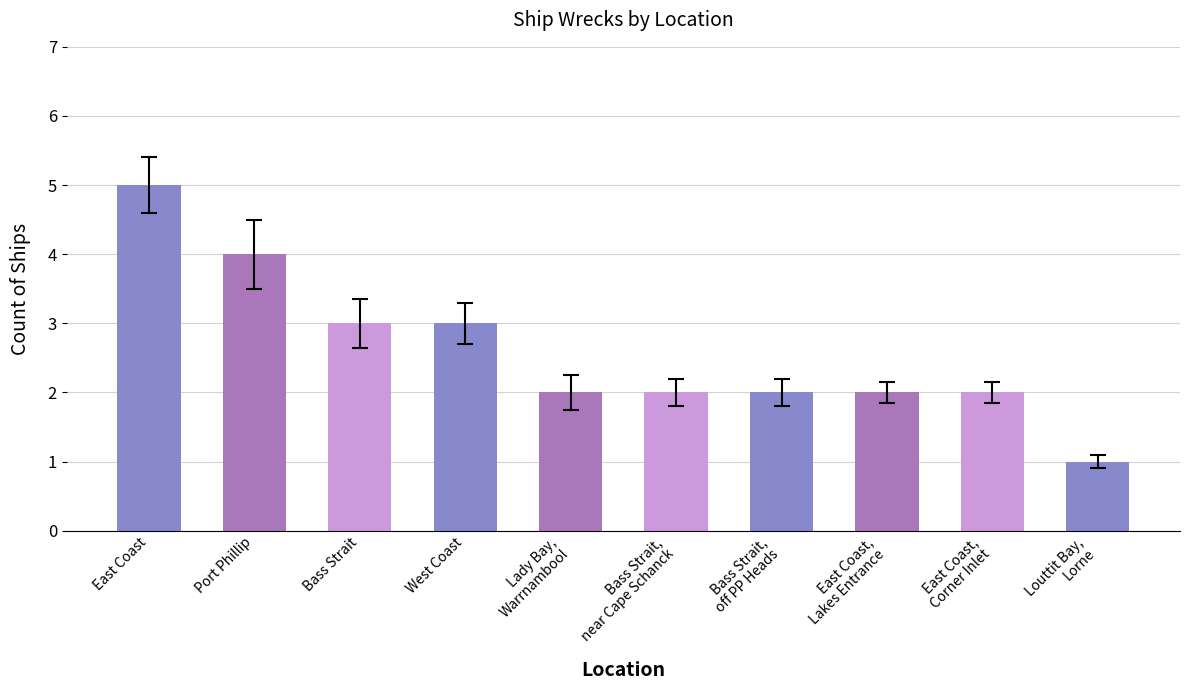

Where does the data first go above 2?

East Coast